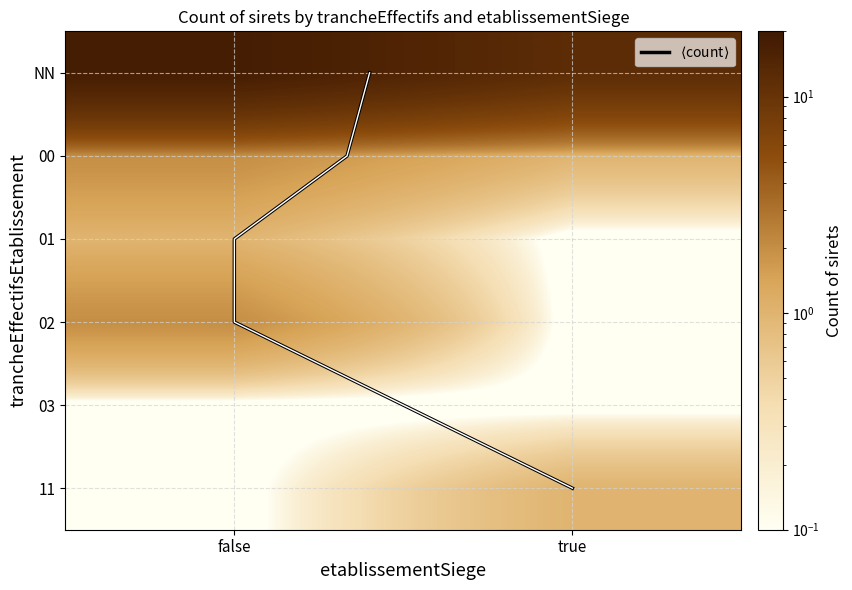

Which category has the highest value across all series?

NN_false